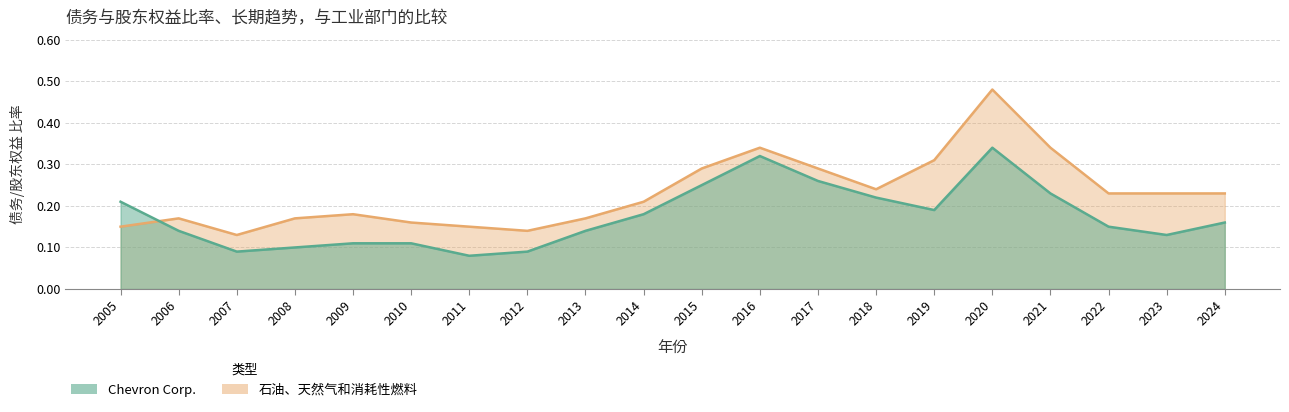

What is the difference between the maximum and minimum values in the 石油、天然气和消耗性燃料 series?

0.3